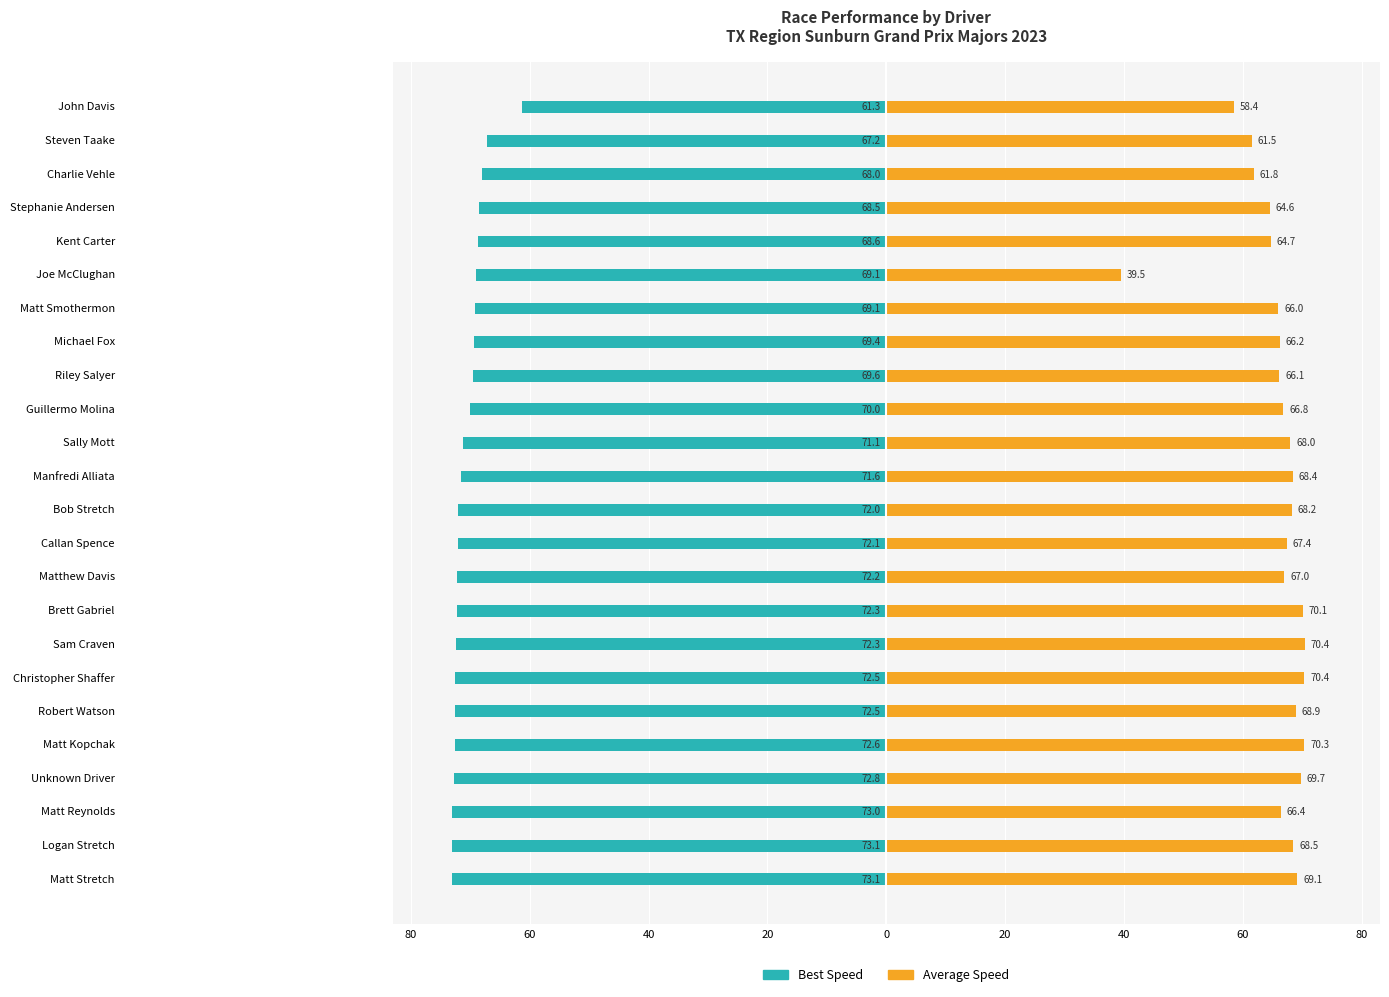

Reading left to right, extract all data points from this chart.

Best Speed: -73.1	-73.1	-73.0	-72.8	-72.6	-72.5	-72.5	-72.3	-72.3	-72.2	-72.1	-72.0	-71.6	-71.1	-70.0	-69.6	-69.4	-69.1	-69.1	-68.6	-68.5	-68.0	-67.2	-61.3
Average Speed: 69.1	68.5	66.4	69.7	70.3	68.9	70.4	70.4	70.1	67.0	67.4	68.2	68.4	68.0	66.8	66.1	66.2	66.0	39.5	64.7	64.6	61.8	61.5	58.4